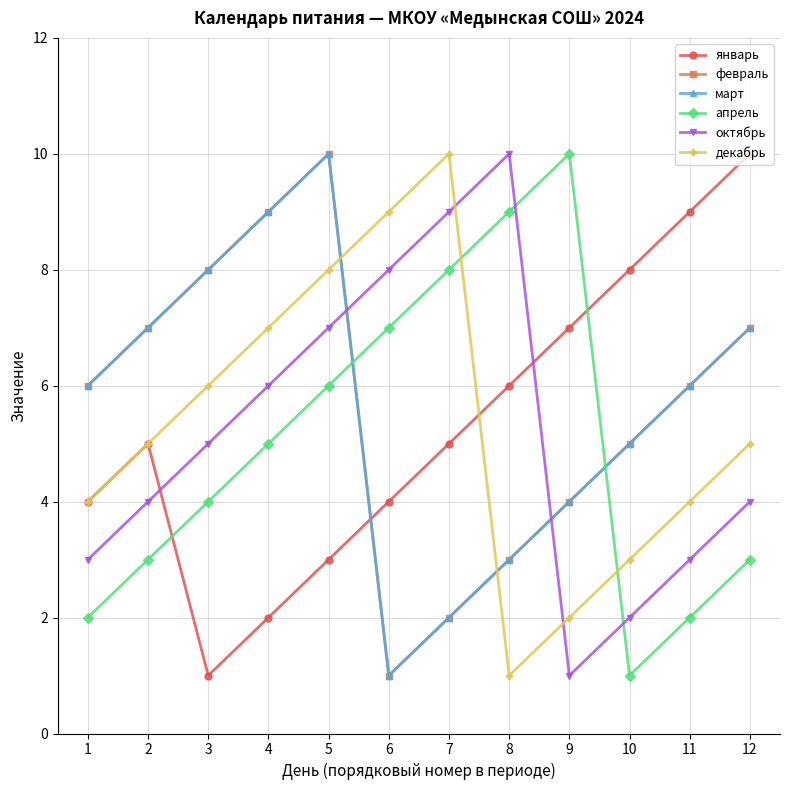

What is the spread (max minus min) of values at 12?

7